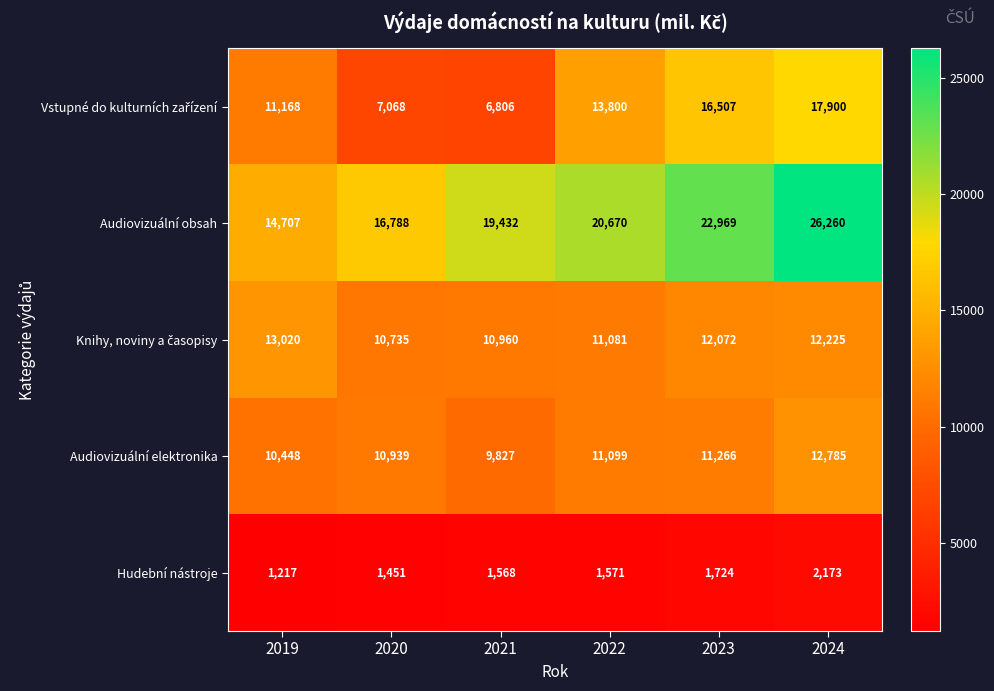

Which category has the lowest value across all series?

2019